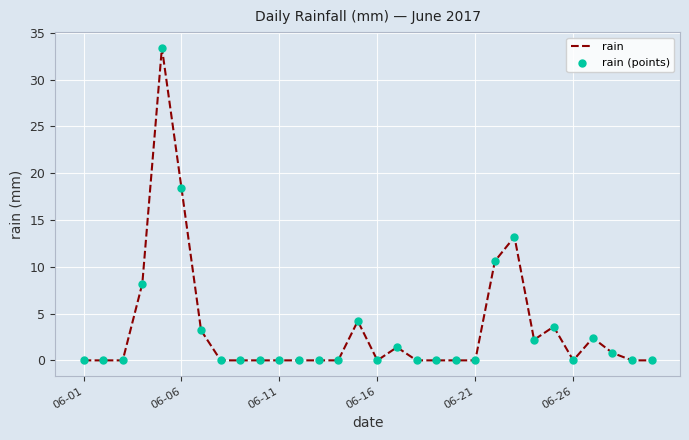

What is the maximum value shown in the chart?

33.4